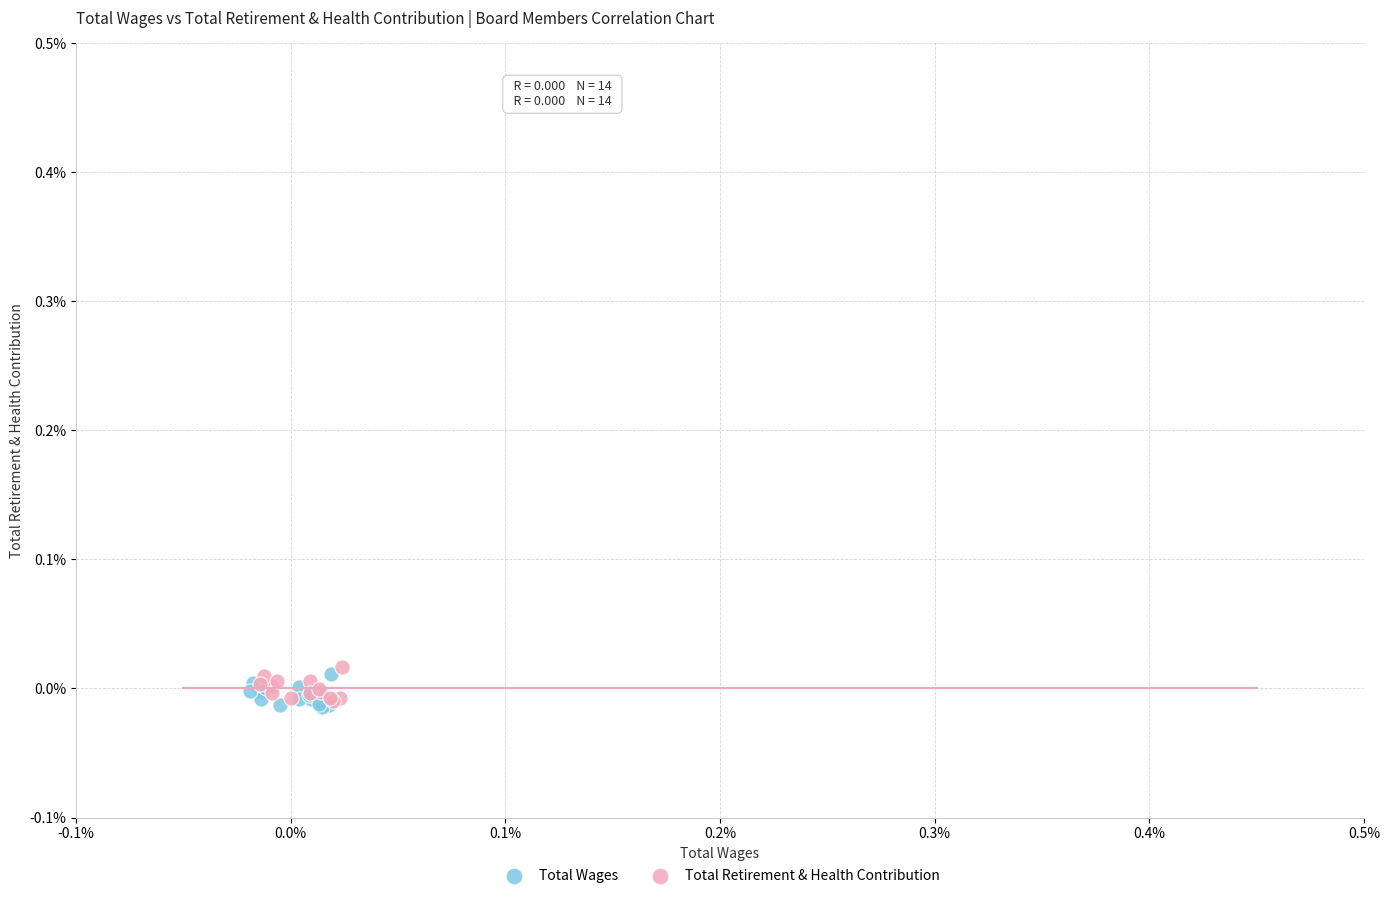

What are all the series names shown in the legend?

Total Wages, Total Retirement & Health Contribution